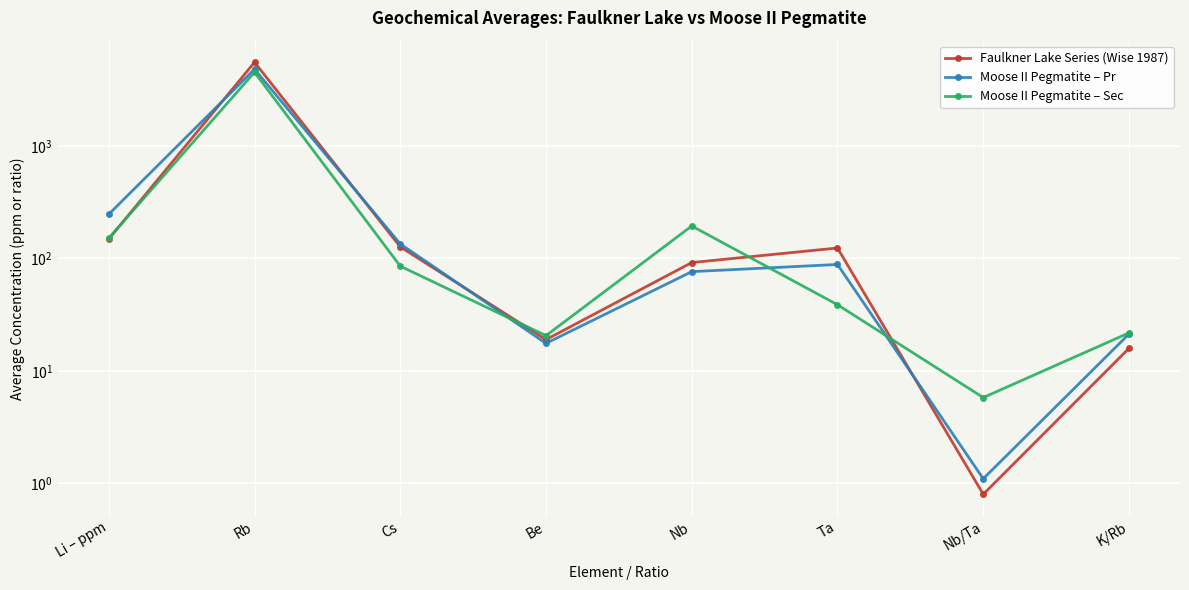

Which label corresponds to the smallest value in the chart?

Nb/Ta